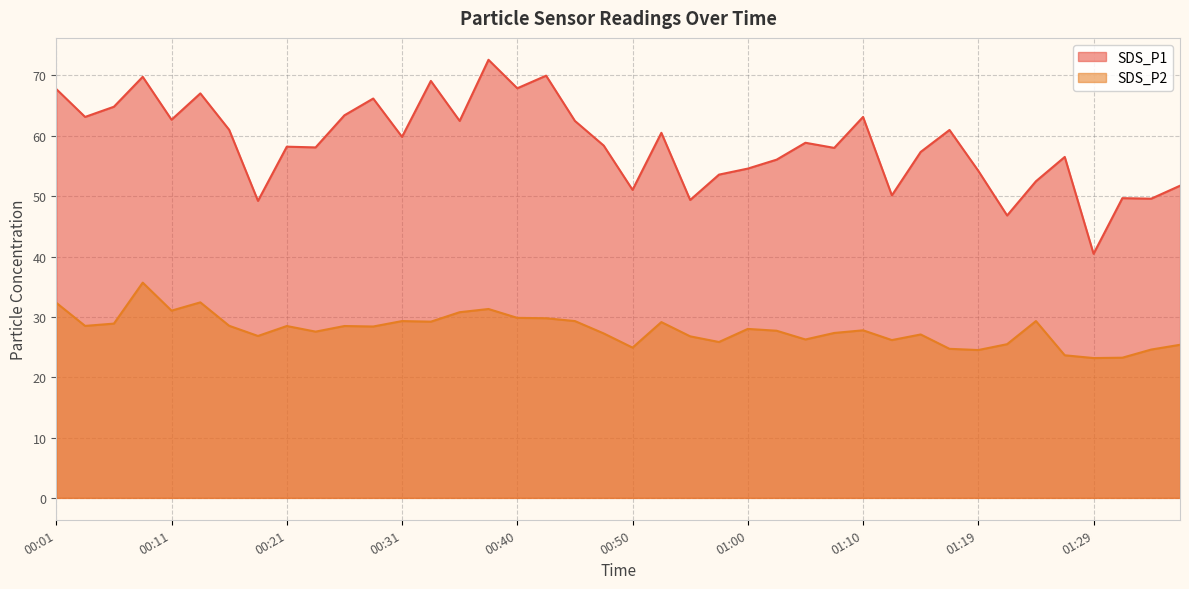

What is the sum of all SDS_P1 values?

2348.9